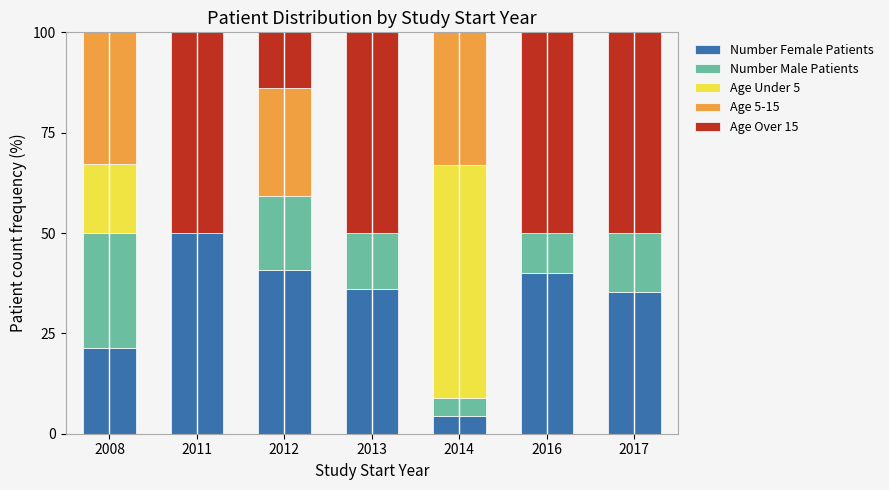

What is the total value across all series at 2013?

100.0